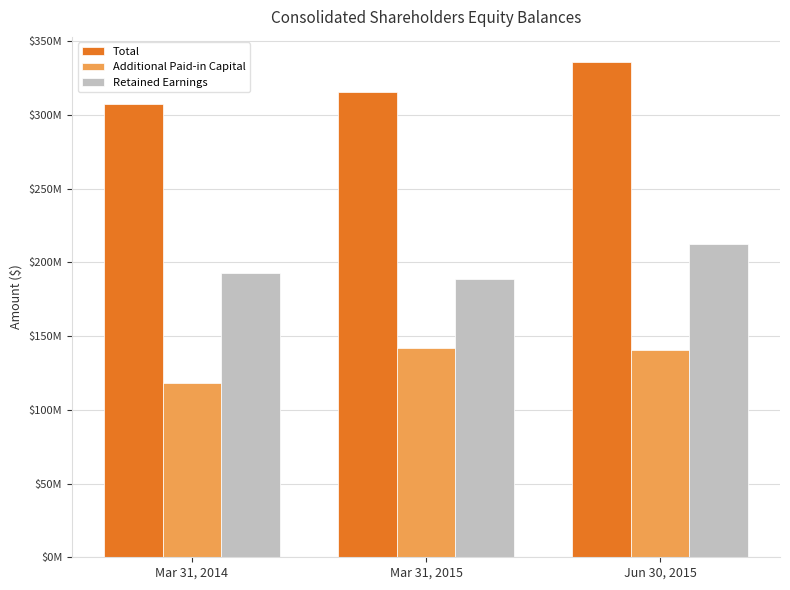

What is the average value of the Retained Earnings series?

197979535